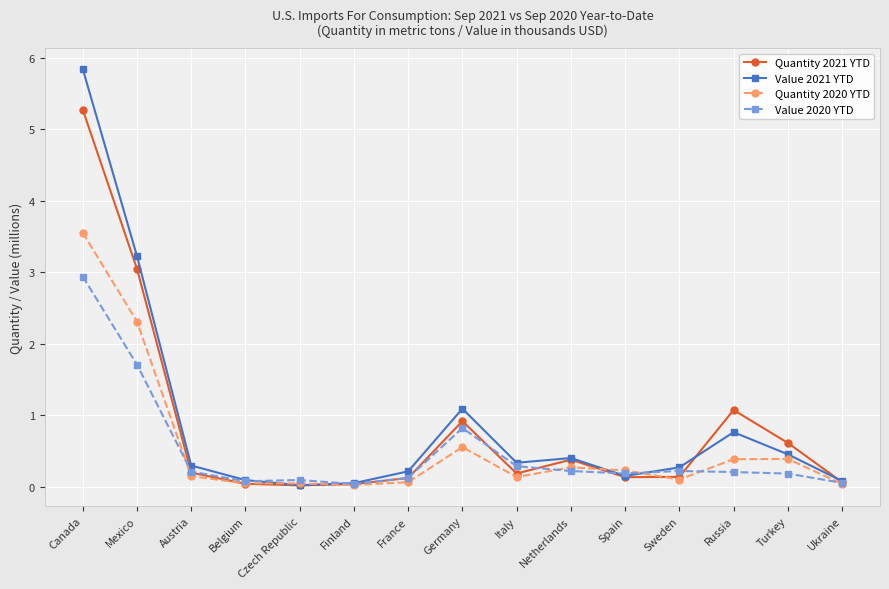

What is the label of the 5th point from the left?

Czech Republic